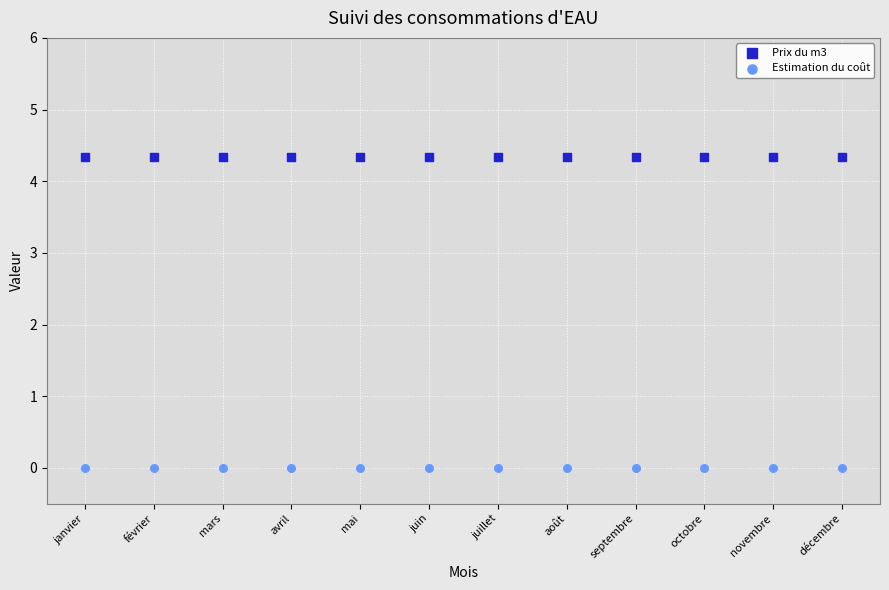

Which series contains the highest Y value?

Prix du m3